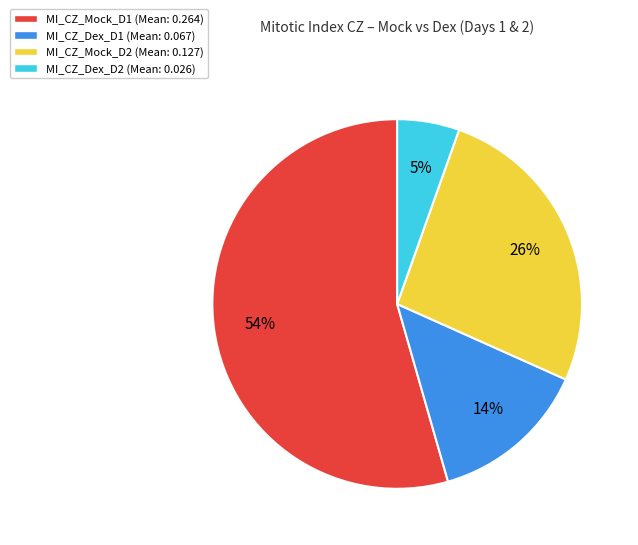

To the nearest percent, what percentage of the pie is MI_CZ_Dex_D1 (Mean: 0.067)?

14%